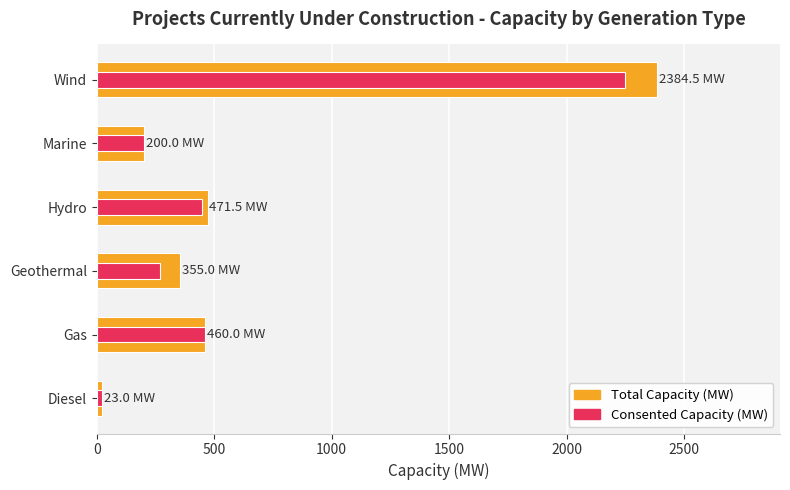

What are all the series names shown in the legend?

Total Capacity (MW), Consented Capacity (MW)